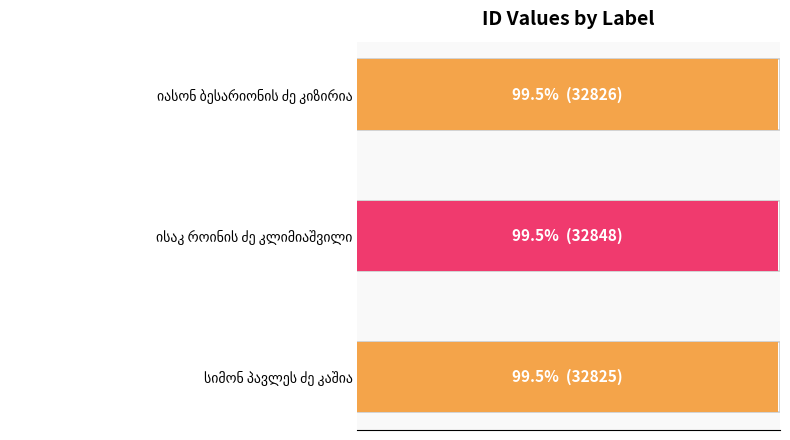

What is the sum of the values at ისაკ როინის ძე კლიმიაშვილი and სიმონ პავლეს ძე კაშია?

65673